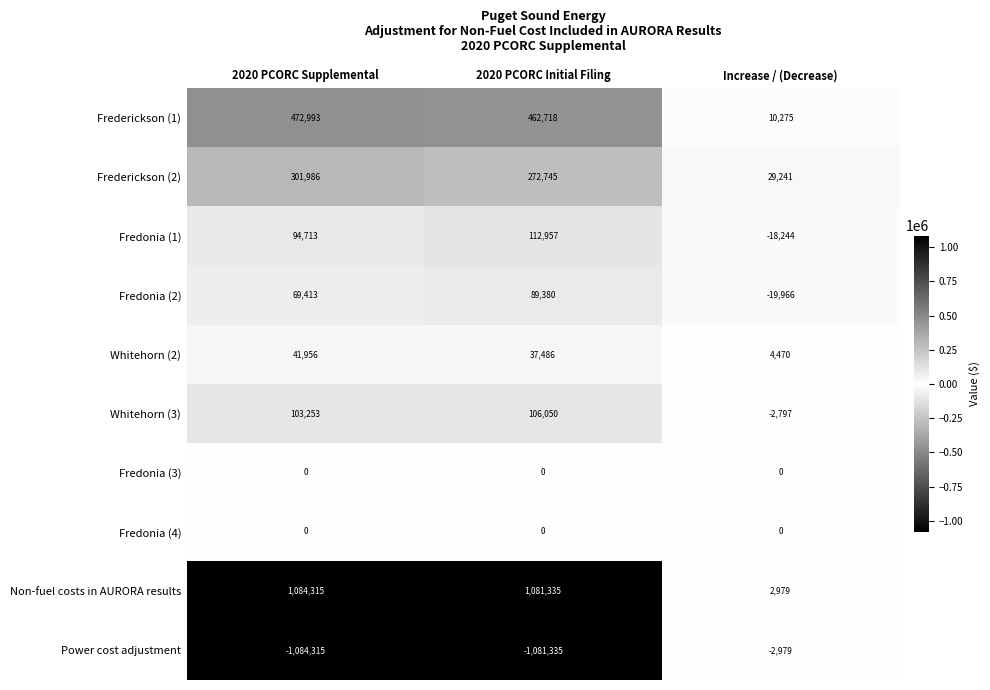

What is the difference between the maximum and minimum values in the Frederickson (1) series?

462718